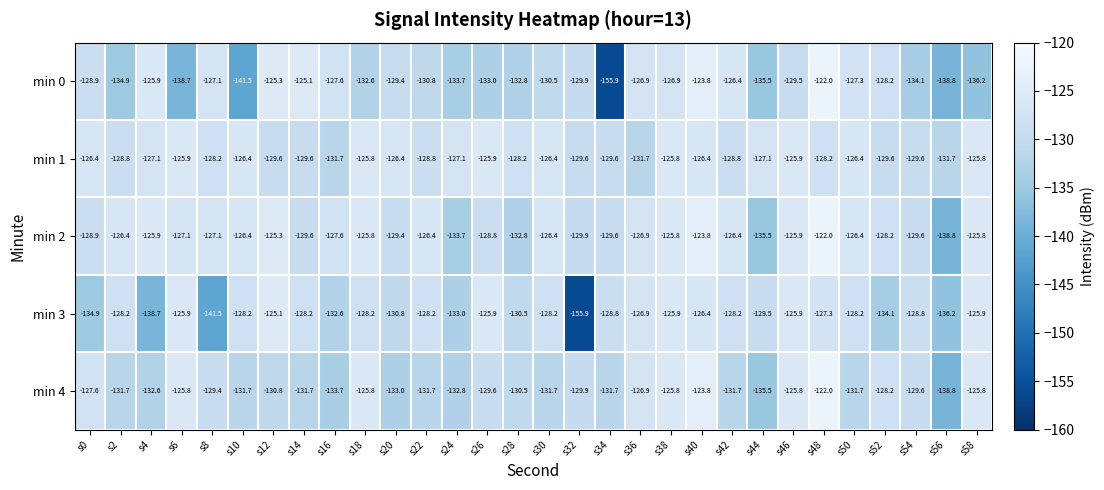

Which series has the largest range (max minus min)?

min 0